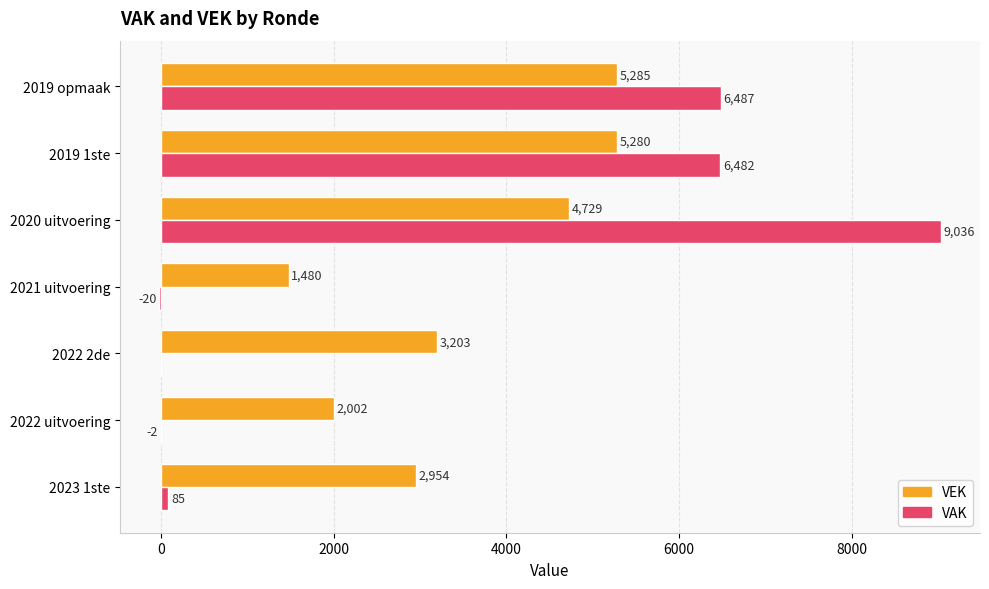

The VEK series shows 1941 at 2022 2de. True or false?

False